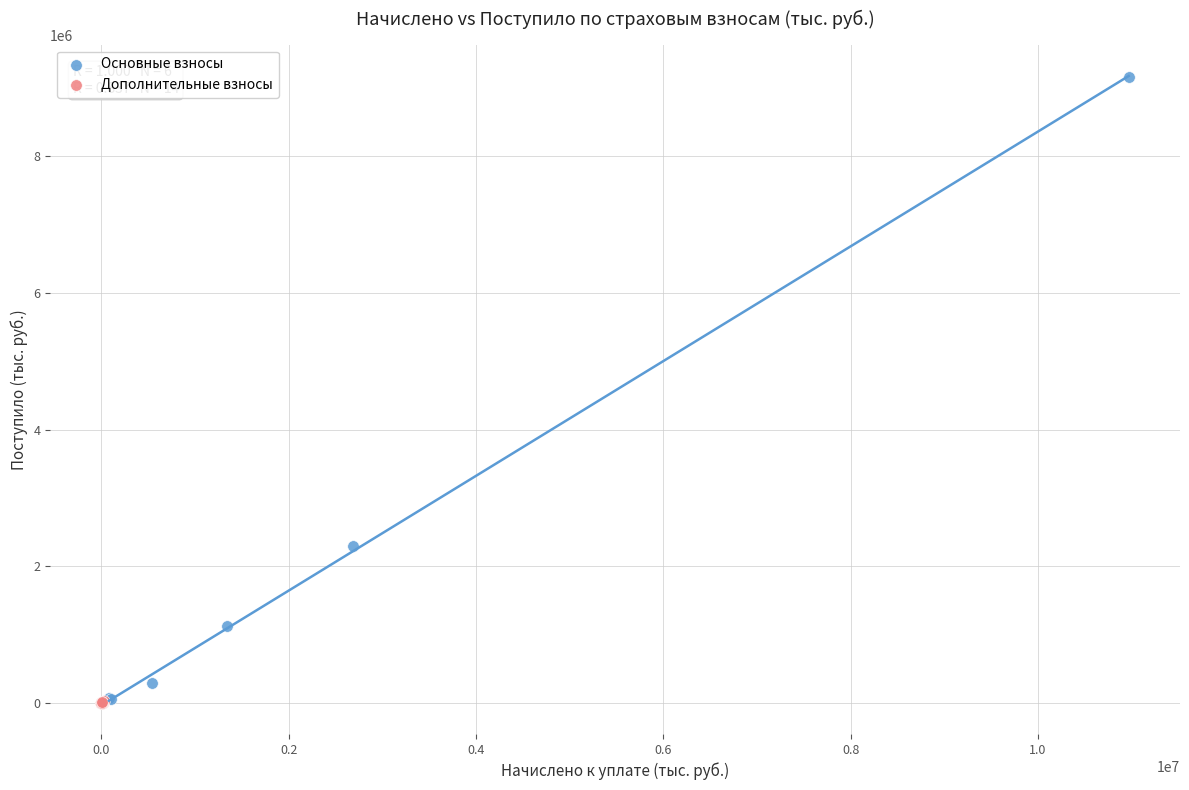

Which series has the largest Y range (max minus min)?

Основные взносы